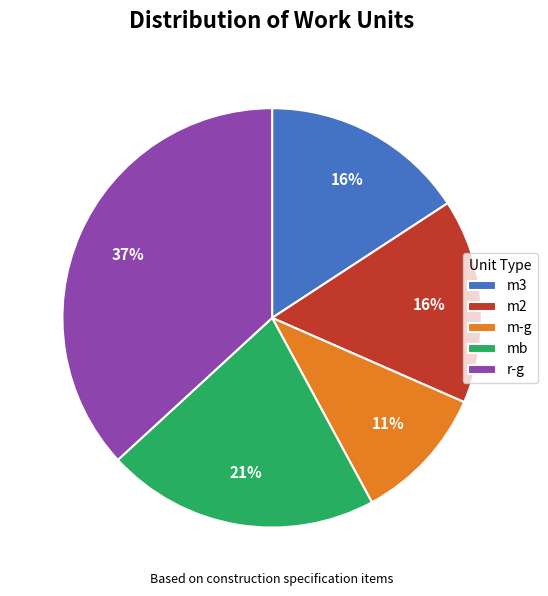

How many slices are in this pie chart?

5